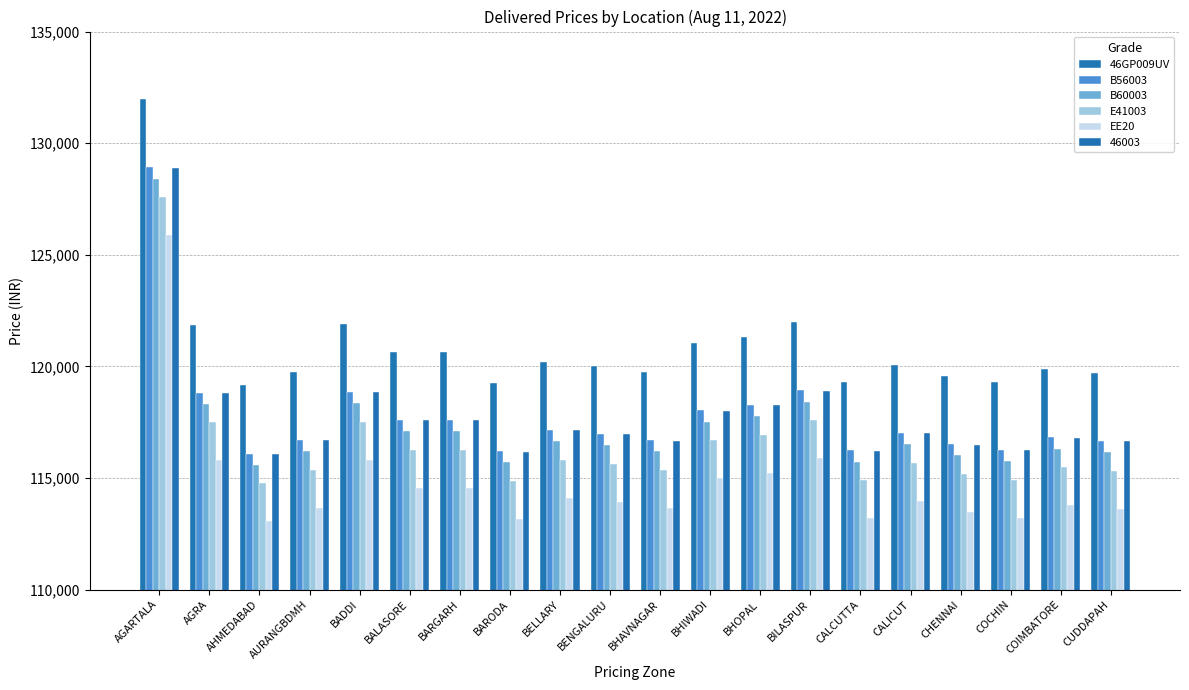

Which category has the highest value in the B60003 series?

AGARTALA